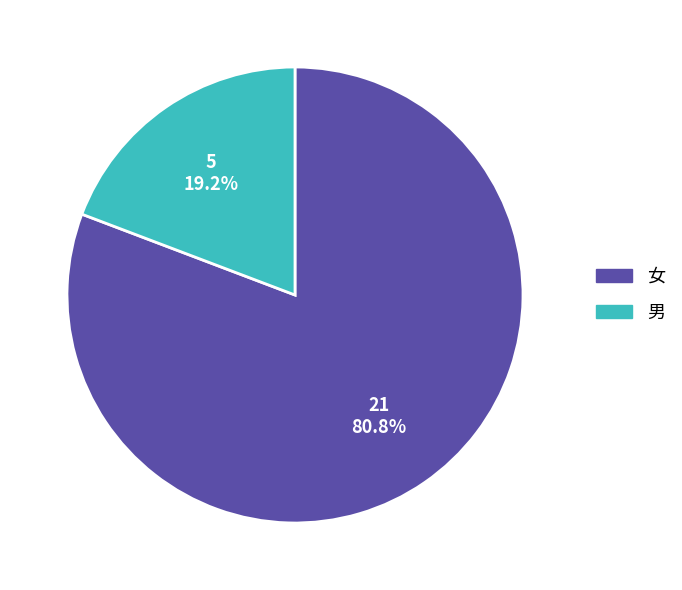

How many segments does this pie chart have?

2